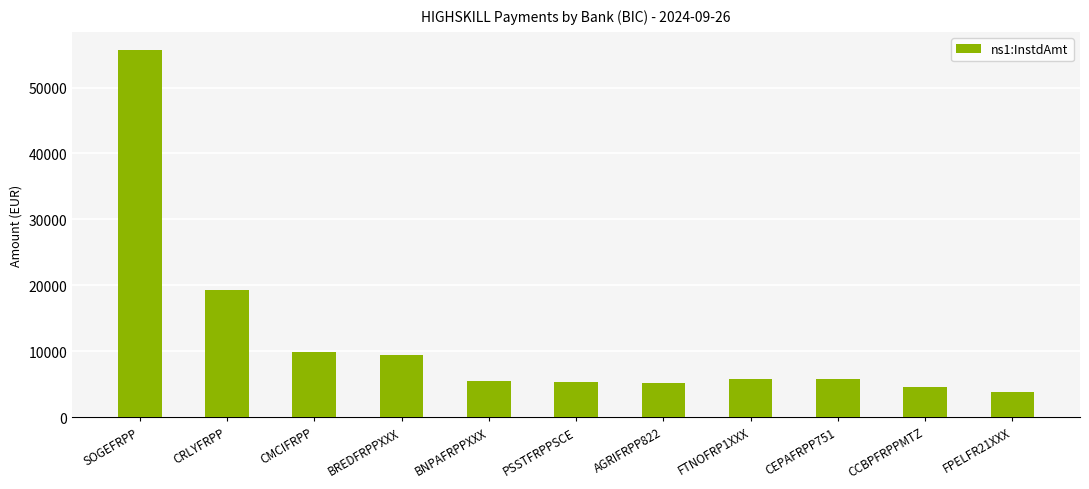

True or false: the data shows 1818.4 at CEPAFRPP751.

False